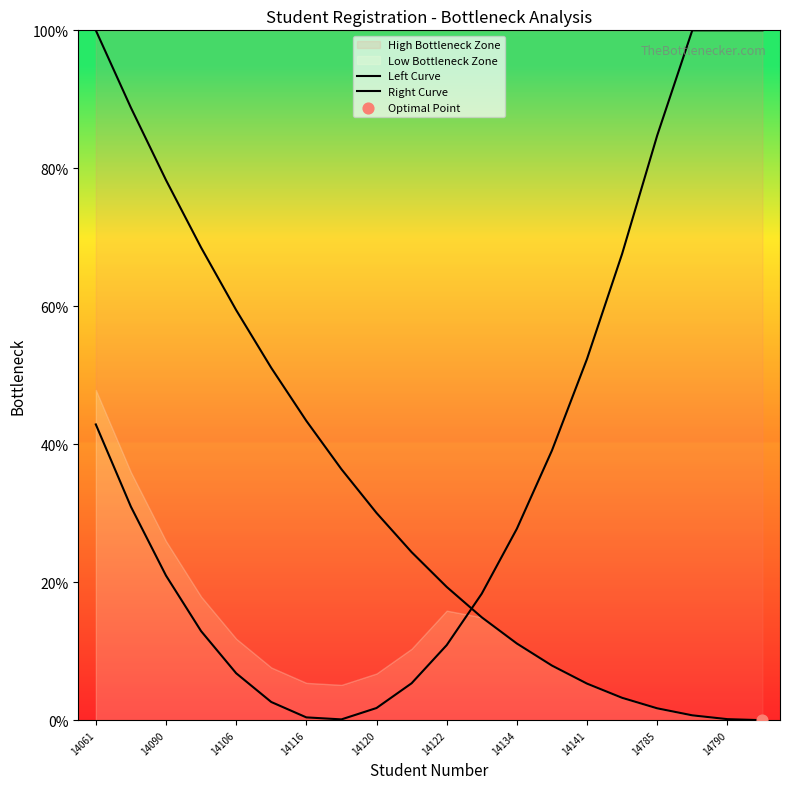

Which series contains the highest Y value?

Left Curve